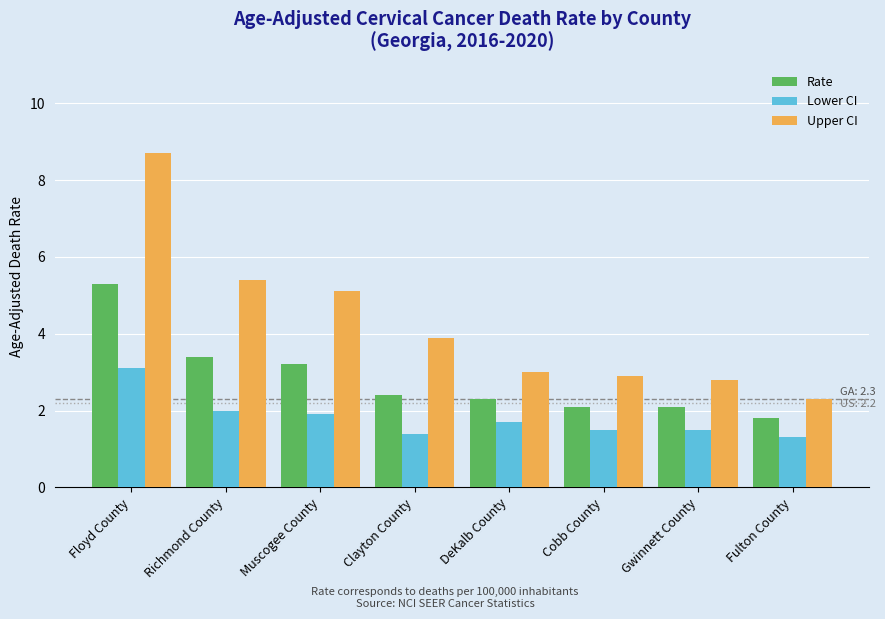

Reading left to right, what are all the values shown in this chart?

Rate: Floyd County=5.3	Richmond County=3.4	Muscogee County=3.2	Clayton County=2.4	DeKalb County=2.3	Cobb County=2.1	Gwinnett County=2.1	Fulton County=1.8
Lower CI: Floyd County=3.1	Richmond County=2.0	Muscogee County=1.9	Clayton County=1.4	DeKalb County=1.7	Cobb County=1.5	Gwinnett County=1.5	Fulton County=1.3
Upper CI: Floyd County=8.7	Richmond County=5.4	Muscogee County=5.1	Clayton County=3.9	DeKalb County=3.0	Cobb County=2.9	Gwinnett County=2.8	Fulton County=2.3